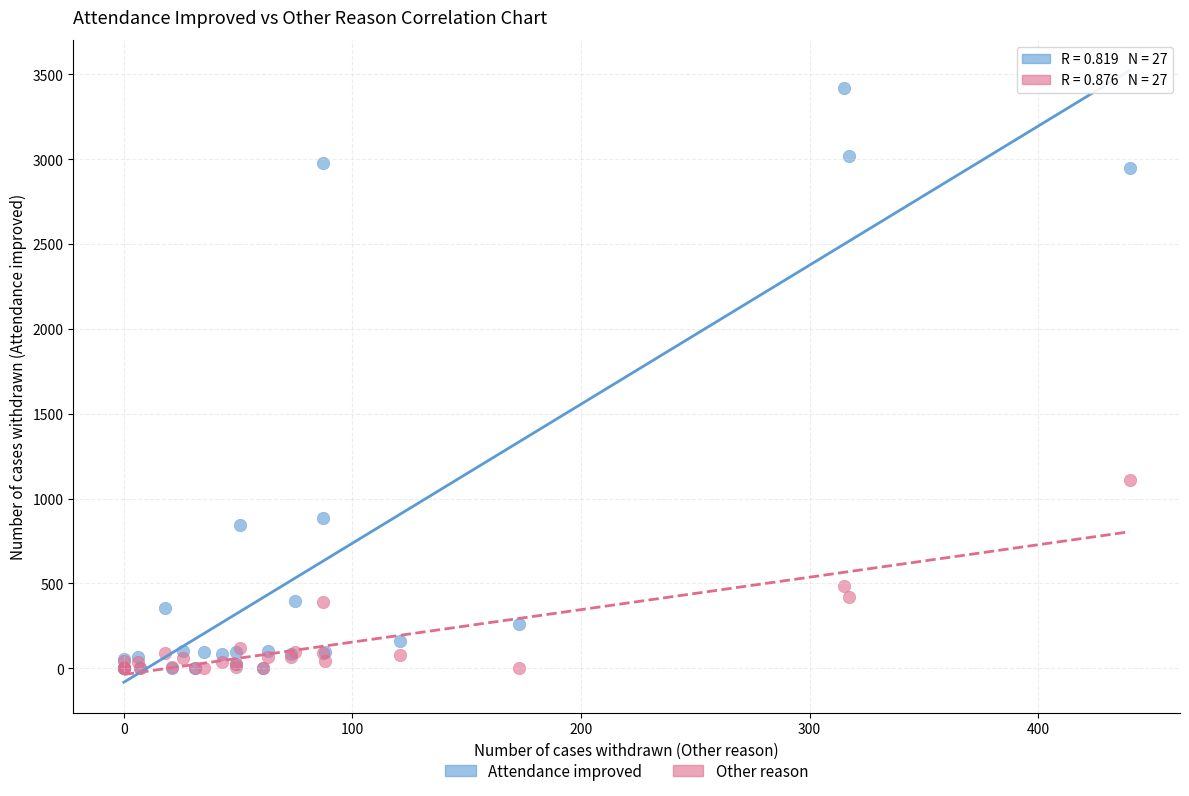

In the Other reason series, what Y value is closest to 555?

485